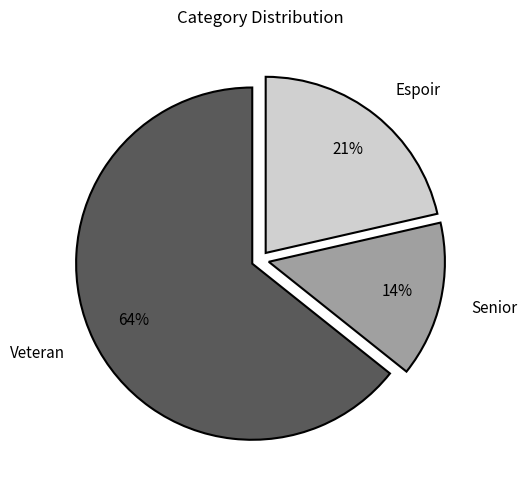

Is it true that Senior is 8% of the pie?

False